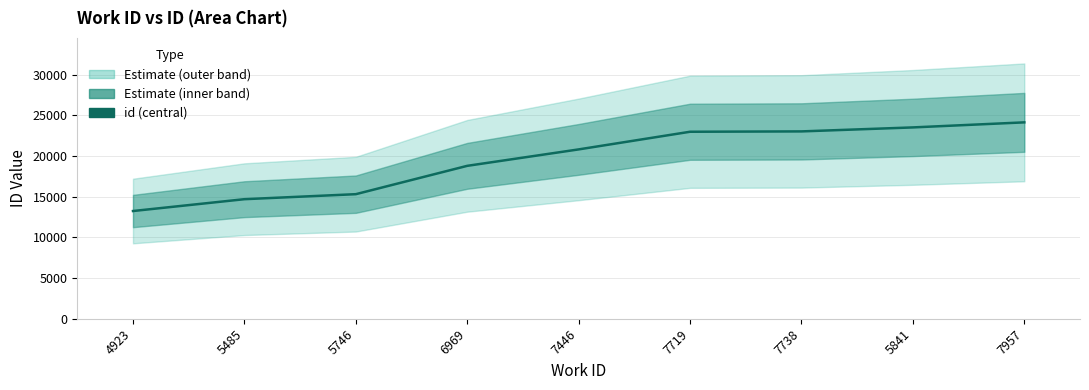

The chart shows a value of 13235 at 4923. True or false?

True